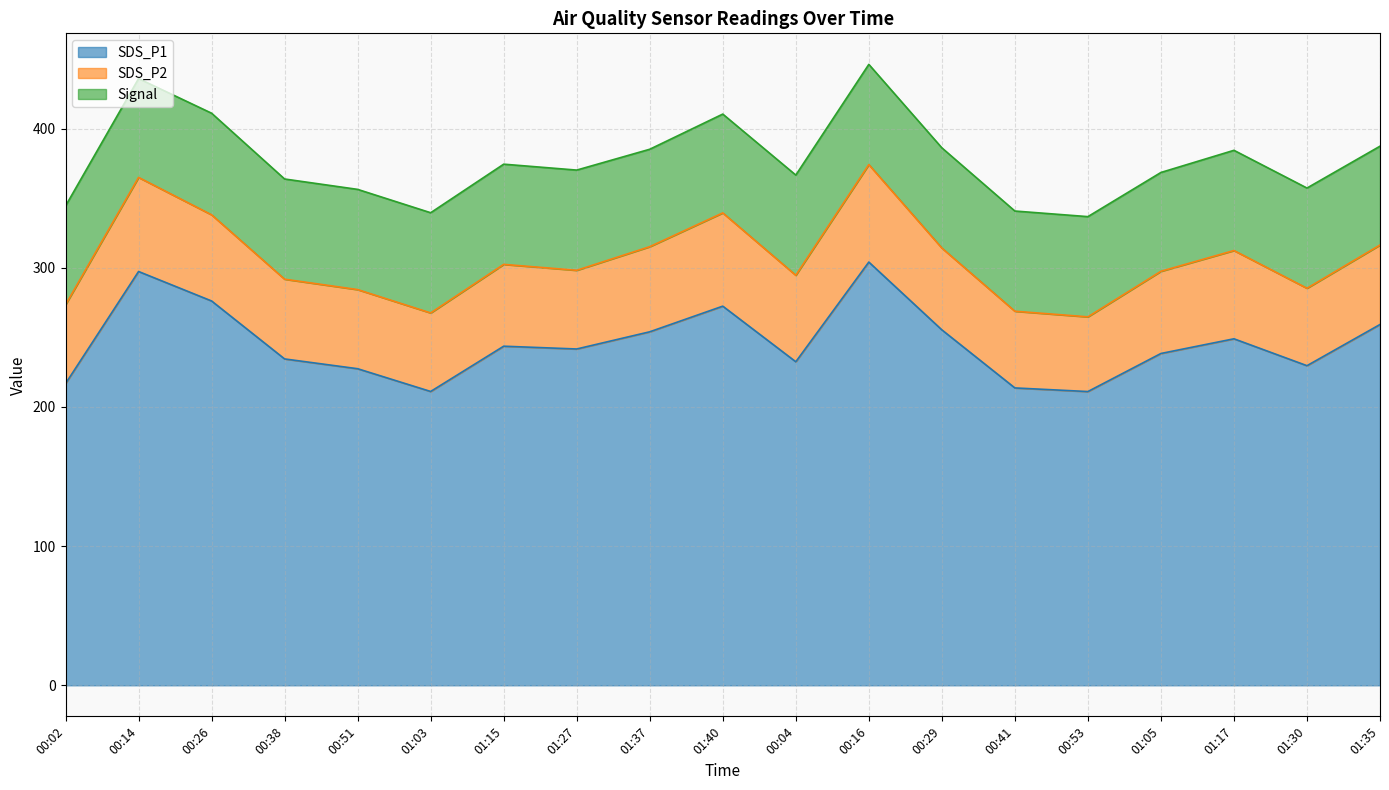

What is the highest value of the SDS_P1 series?

304.1